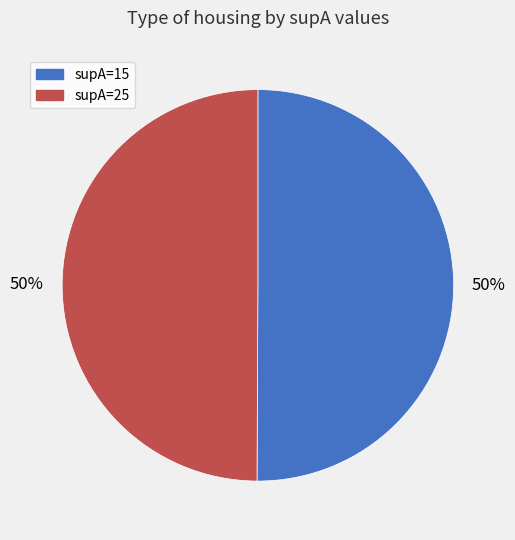

To the nearest percent, what is the combined percentage of supA=15 and supA=25?

100%